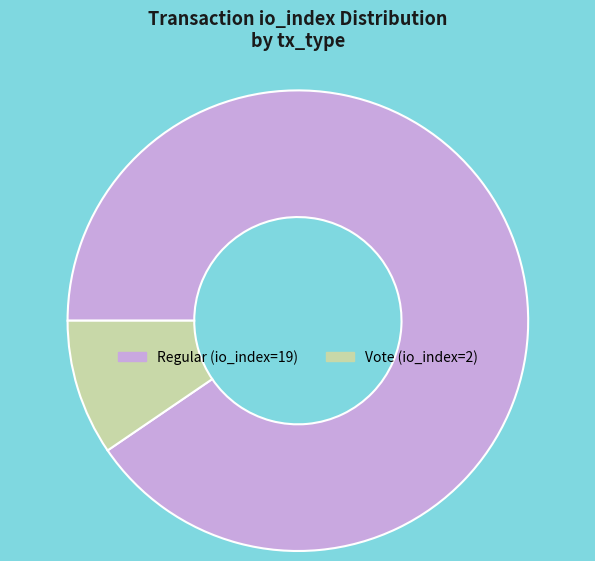

Rank the categories by value from lowest to highest.

Vote (io_index=2), Regular (io_index=19)